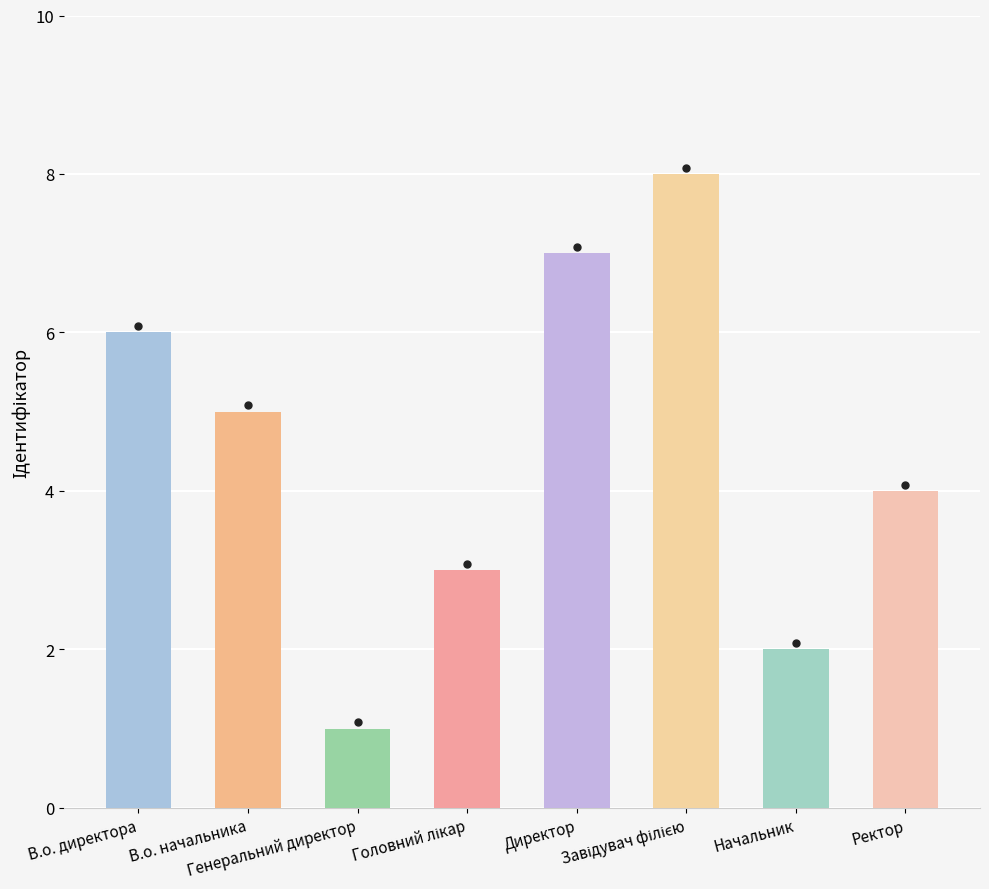

Approximately how many times larger is the value at Директор compared to В.о. начальника?

1.4